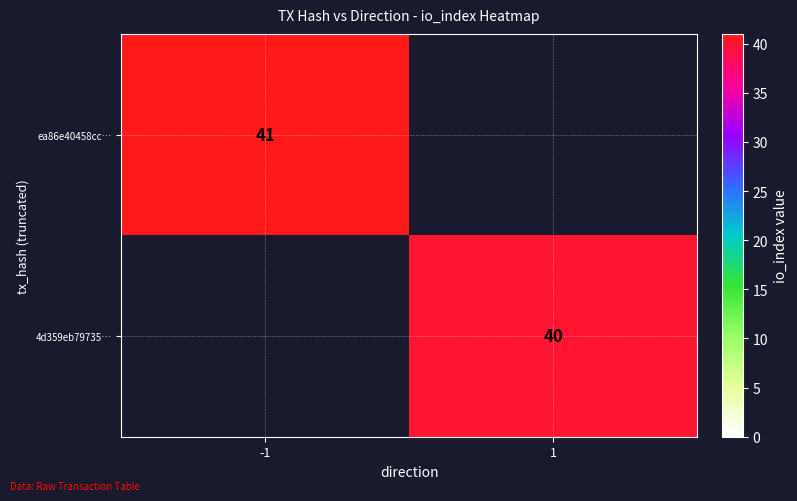

The ea86e40458cc… series shows 41 at -1. True or false?

True